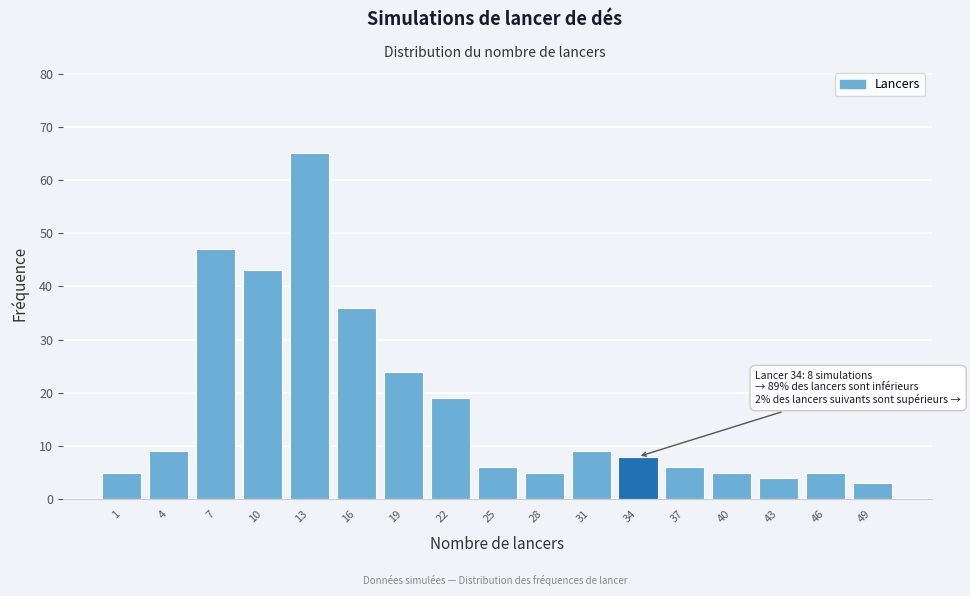

Reading left to right, list all the values displayed in this chart.

5	9	47	43	65	36	24	19	6	5	9	8	6	5	4	5	3